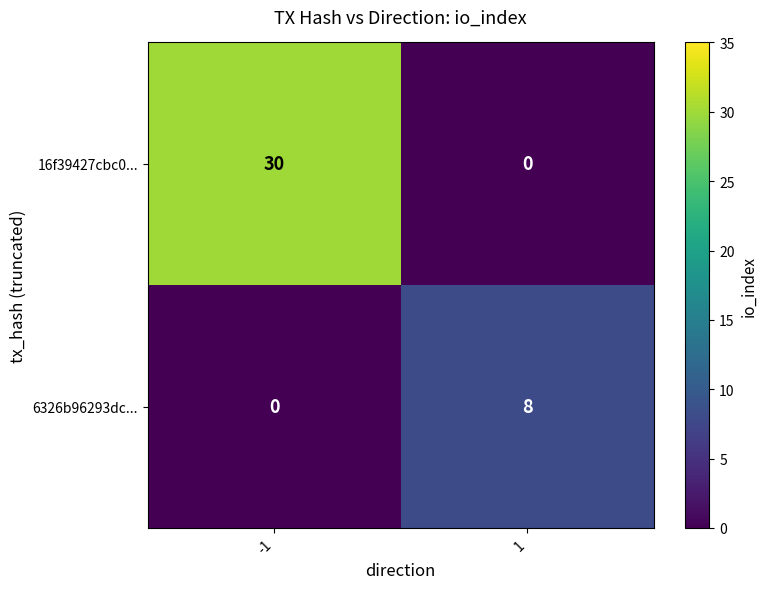

Rank the series by their average value, from lowest to highest.

6326b96293dc..., 16f39427cbc0...